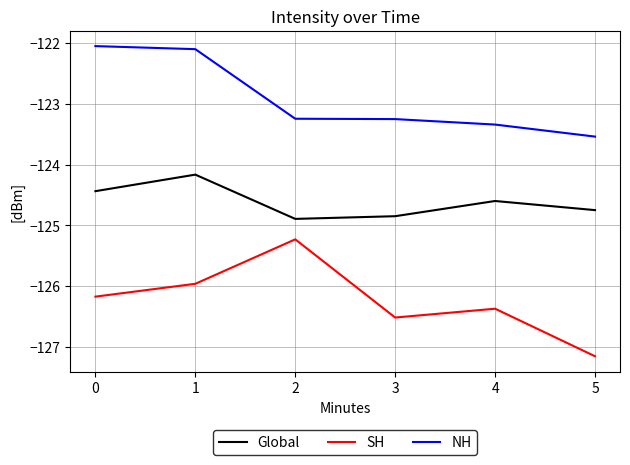

Which series changed the most between 3 and 5?

SH